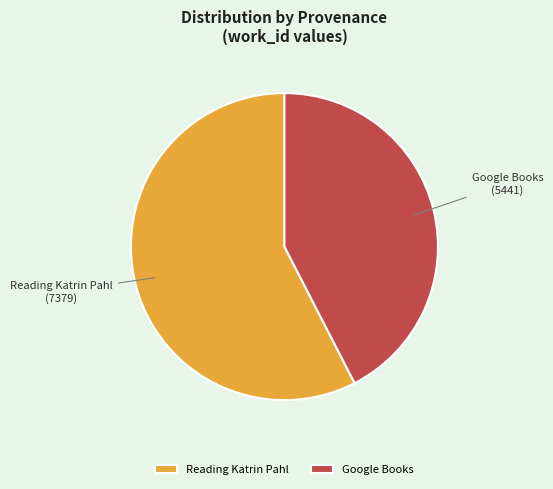

Rank the categories by value from lowest to highest.

Google Books, Reading Katrin Pahl